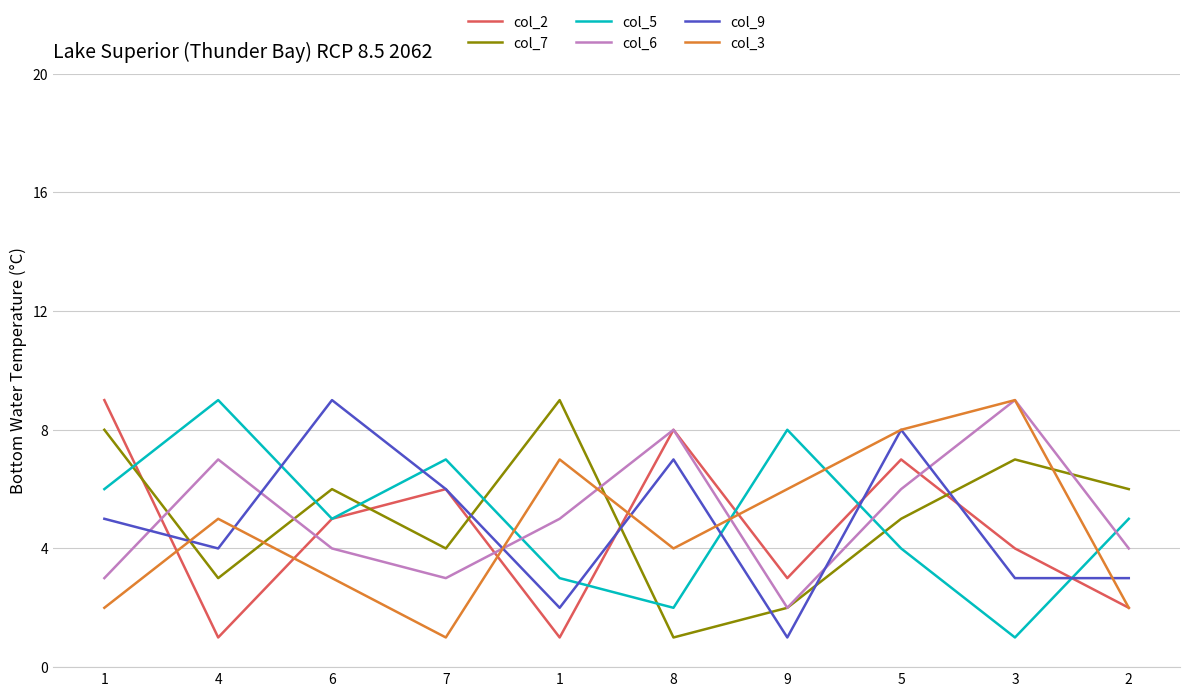

What is the total value across all series at 1?

33